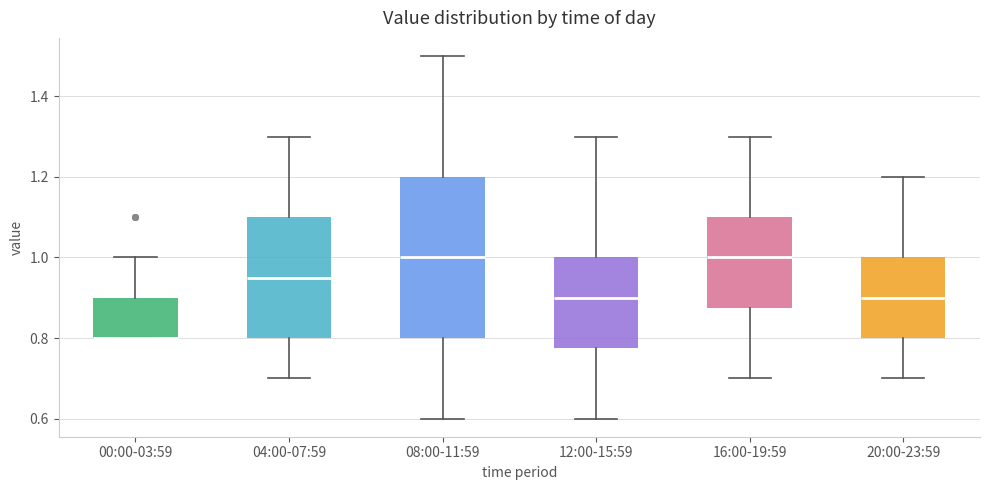

Reading left to right, transcribe this box plot: for each box, give where its median line is, the range the box spans, and where its two whiskers end, as read against the y-axis. The values are not printed on the chart, so give them approximately, as read against the axis.

00:00-03:59: median 0.80 (drawn on the box's lower edge), box 0.80 to 0.90, whiskers 0.80 to 1.00
04:00-07:59: median 0.96, box 0.80 to 1.10, whiskers 0.70 to 1.30
08:00-11:59: median 1.00, box 0.80 to 1.20, whiskers 0.60 to 1.50
12:00-15:59: median 0.90, box 0.78 to 1.00, whiskers 0.60 to 1.30
16:00-19:59: median 1.00, box 0.88 to 1.10, whiskers 0.70 to 1.30
20:00-23:59: median 0.90, box 0.80 to 1.00, whiskers 0.70 to 1.20